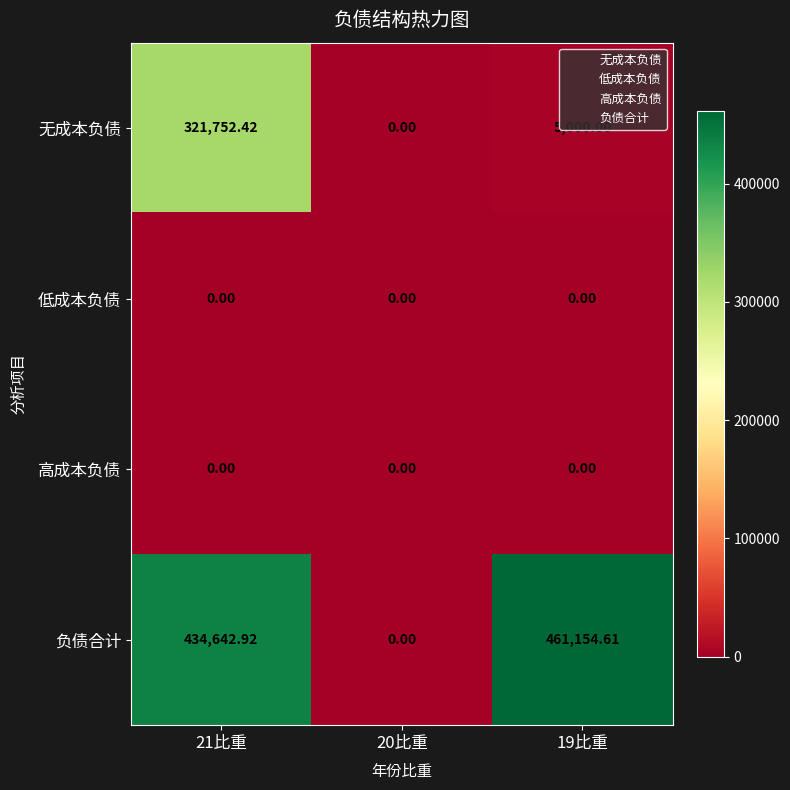

At which category is the sum across all series the highest?

21比重